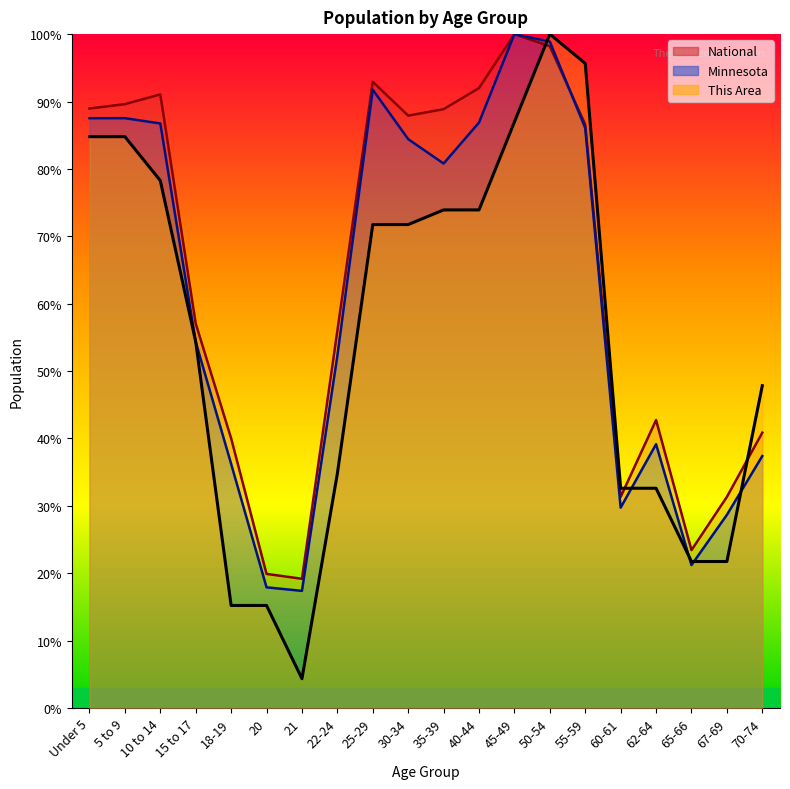

Is it true that Minnesota equals 28.4 at 15 to 17?

False